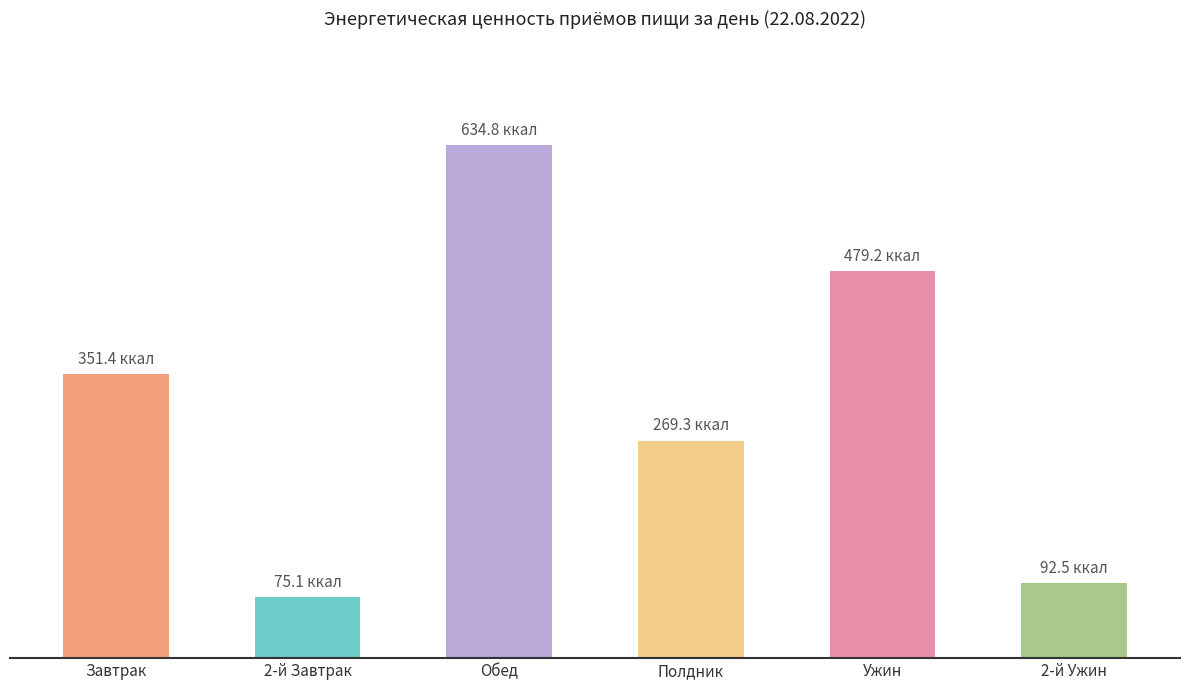

List the labels in order of value, largest first.

Обед, Ужин, Завтрак, Полдник, 2-й Ужин, 2-й Завтрак